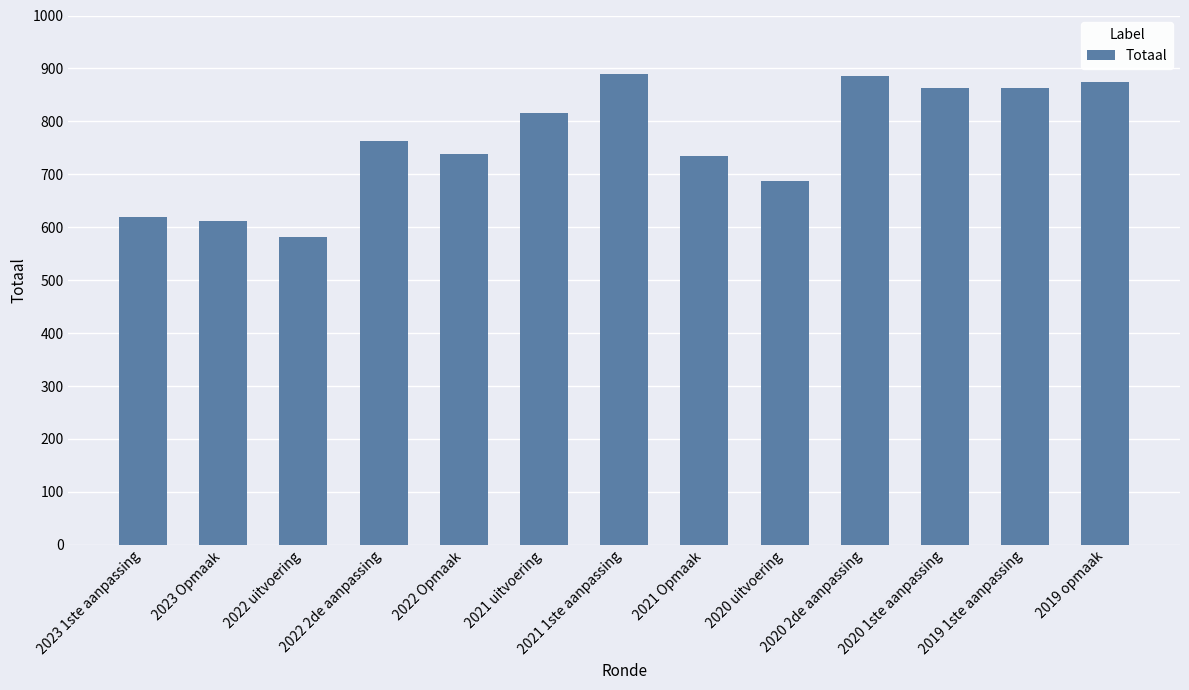

How many values are below 762?

6